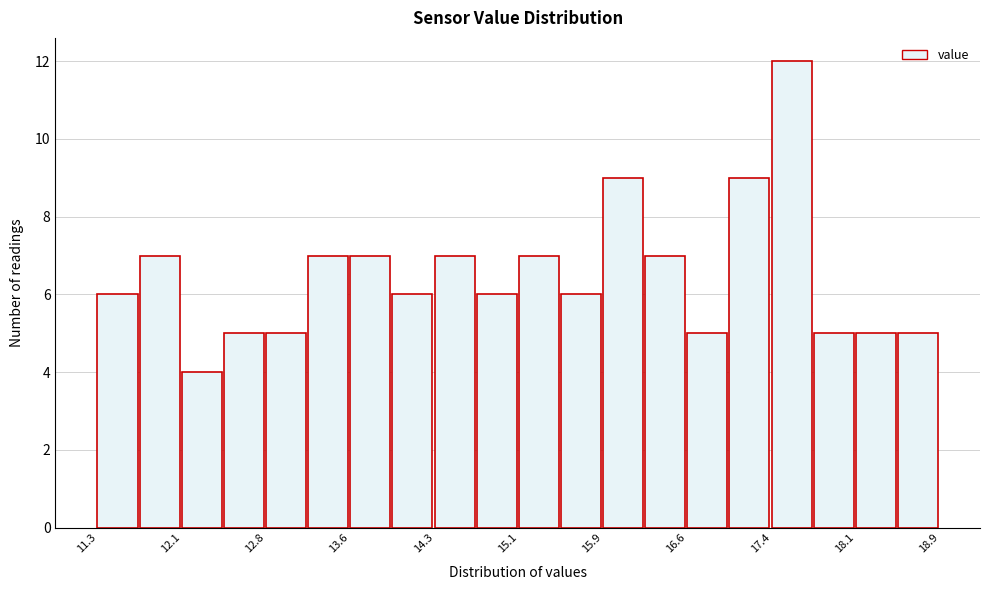

Around what value on the x-axis is the tallest bar? Give the approximate position of its centre, as read against the axis.

17.6